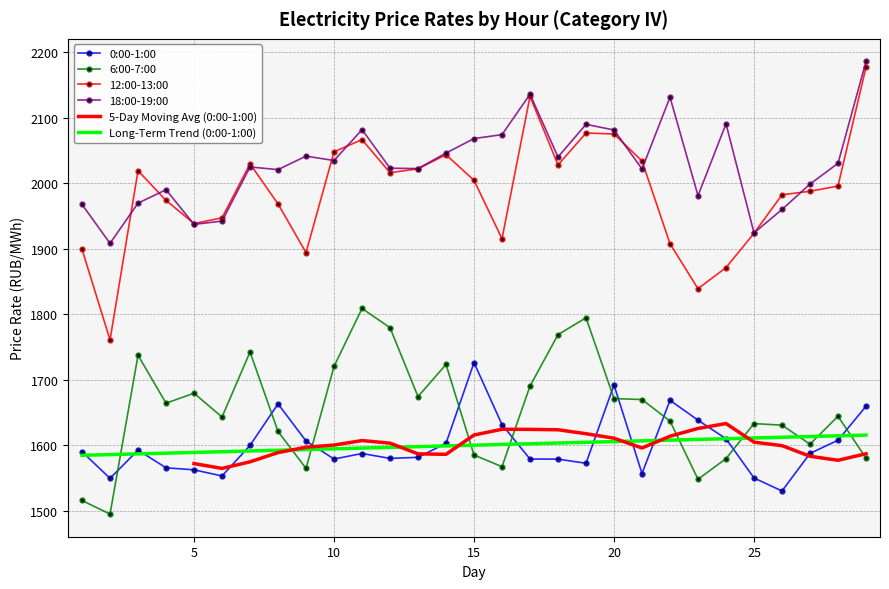

What is the sum of all 0:00-1:00 values?

46401.4